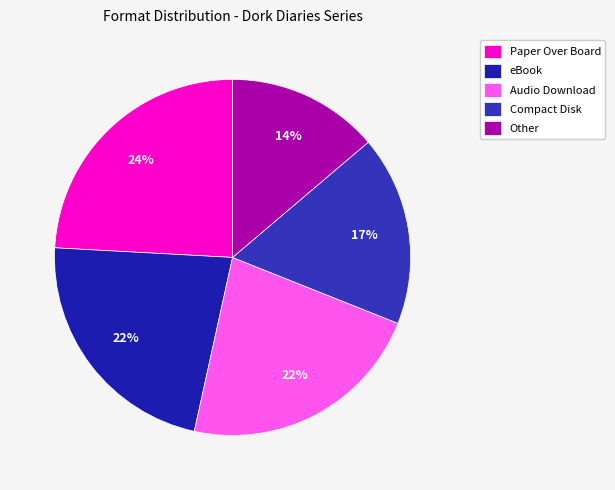

What is the largest slice in the pie chart?

Paper Over Board